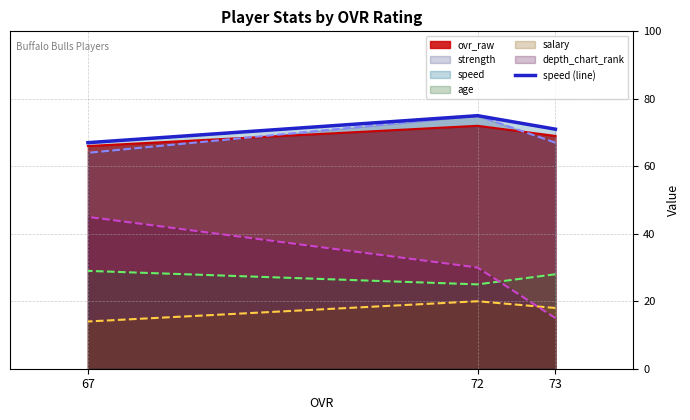

List the labels in order of value, largest first.

72, 73, 67